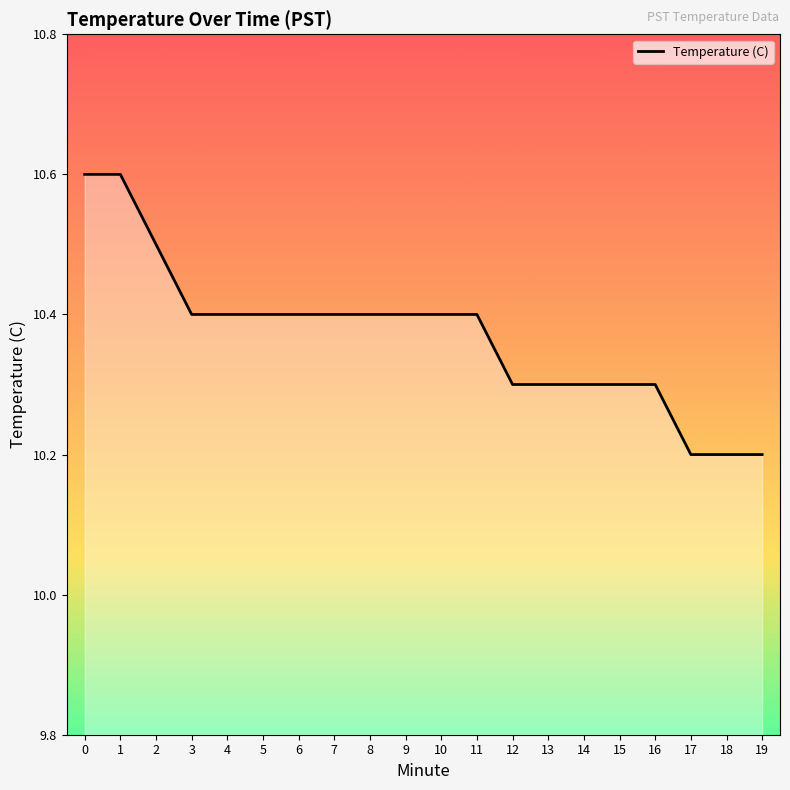

Does the chart have visible grid lines?

No